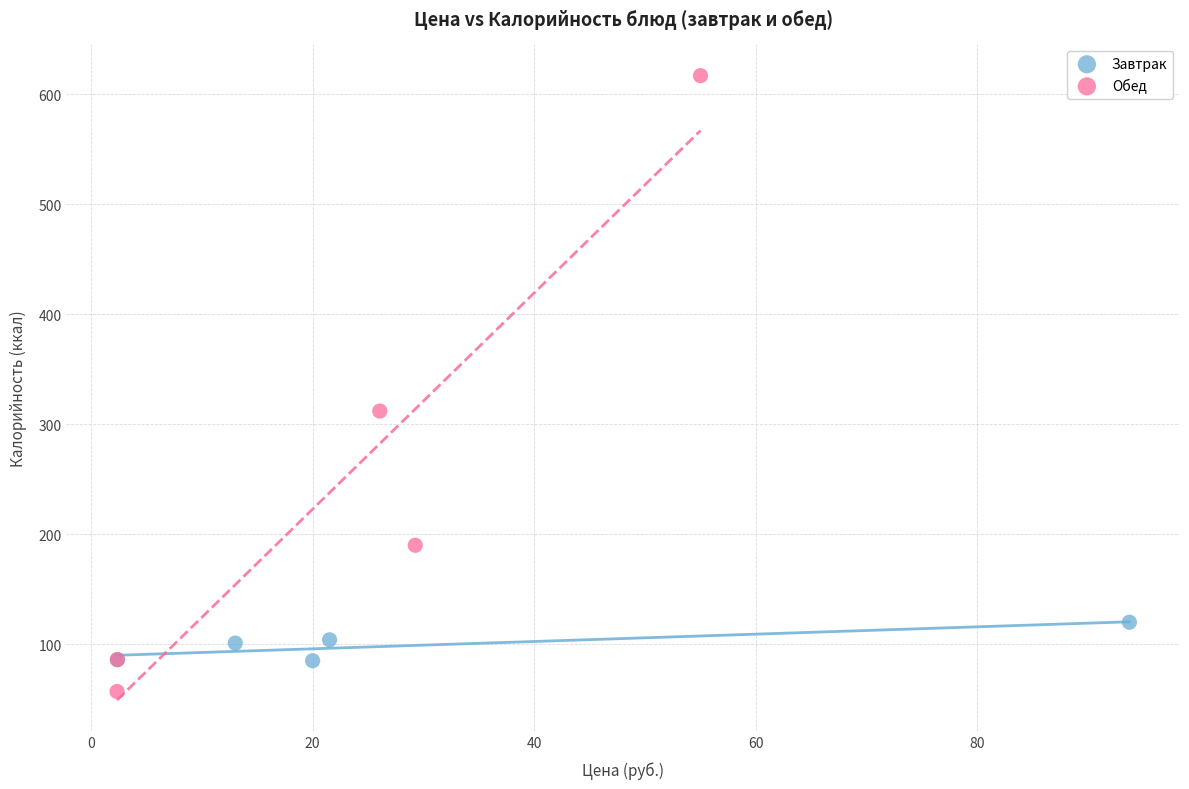

Which series reaches the maximum Y coordinate?

Обед